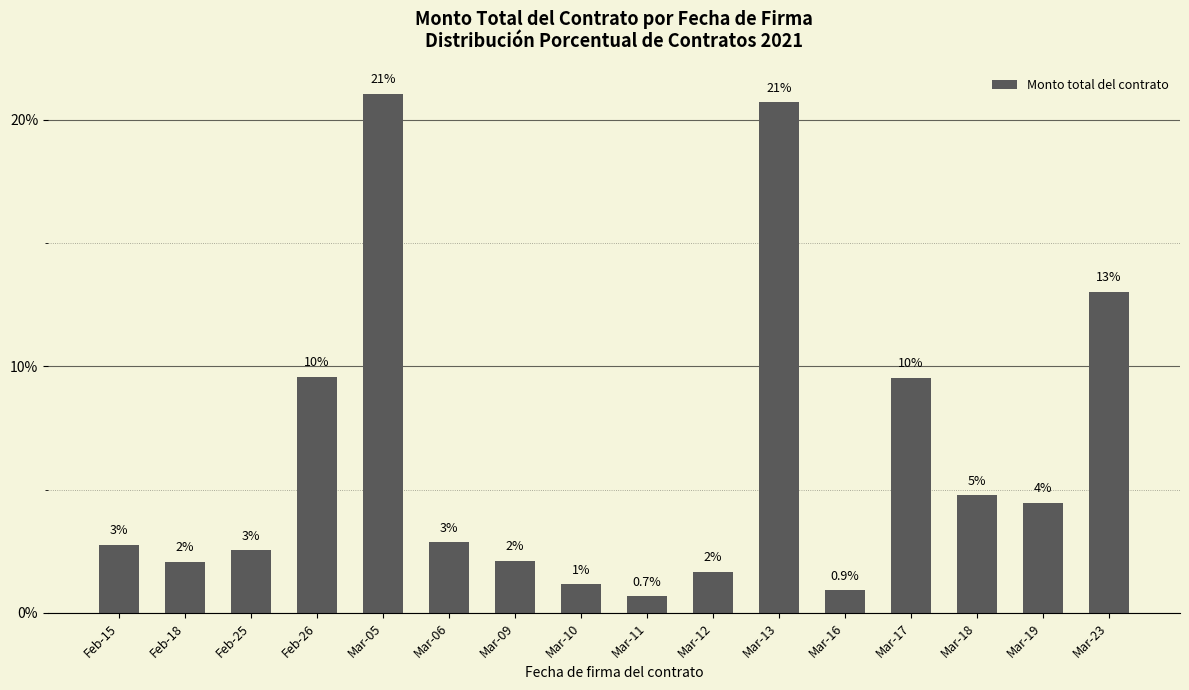

At which category does the chart reach its peak across all series?

Mar-05